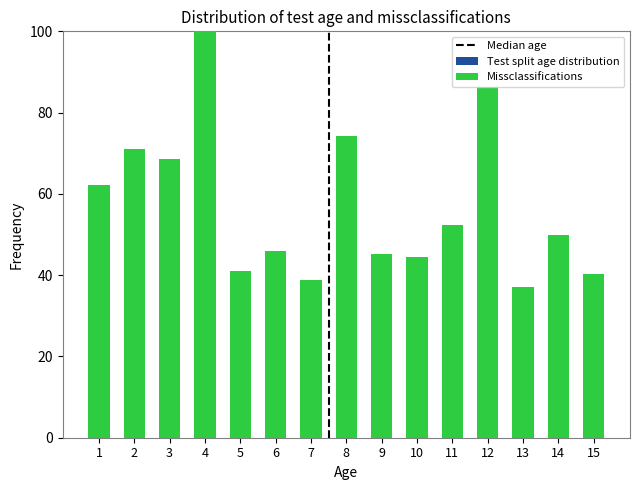

What is the highest value of the Missclassifications series?

100.0